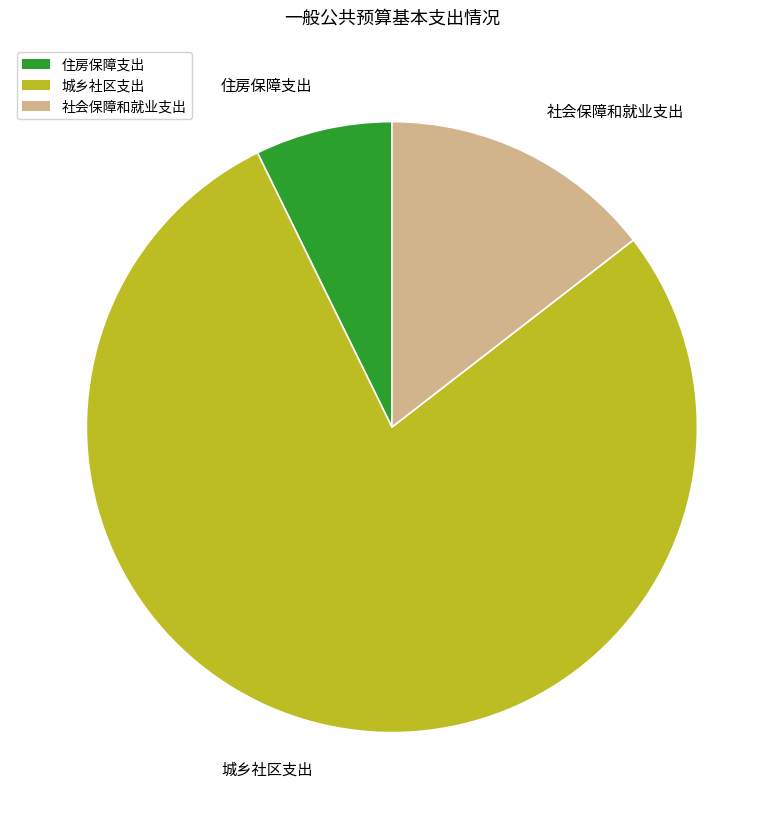

How many slices are in this pie chart?

3